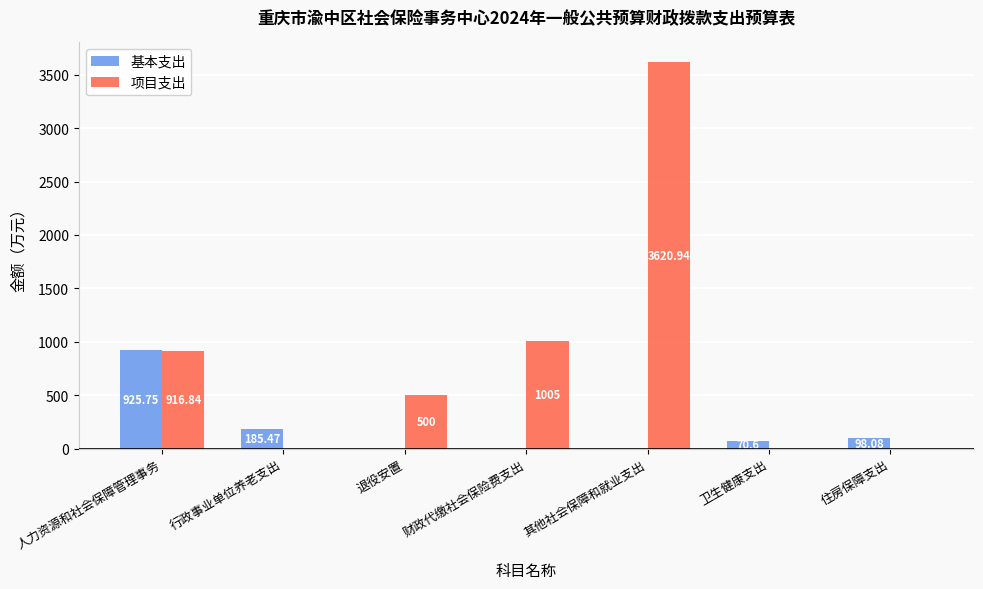

What value does the 项目支出 series have at 退役安置?

500.0